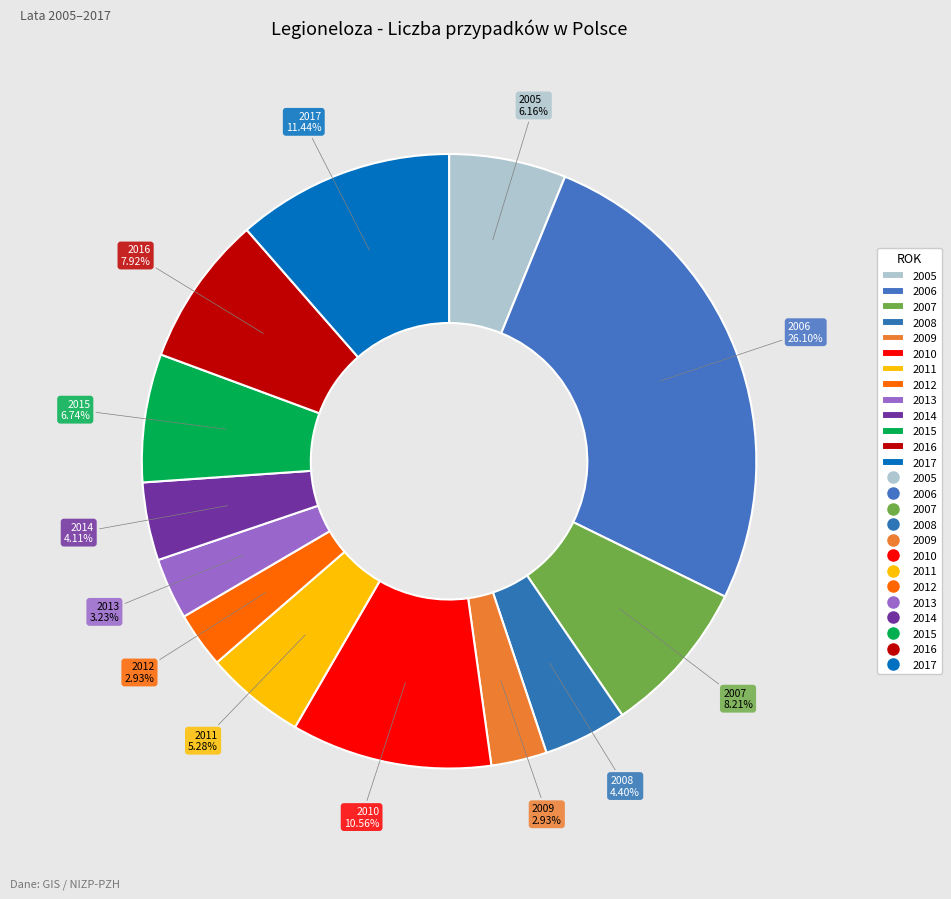

To the nearest percent, what percentage of the pie is 2009?

3%